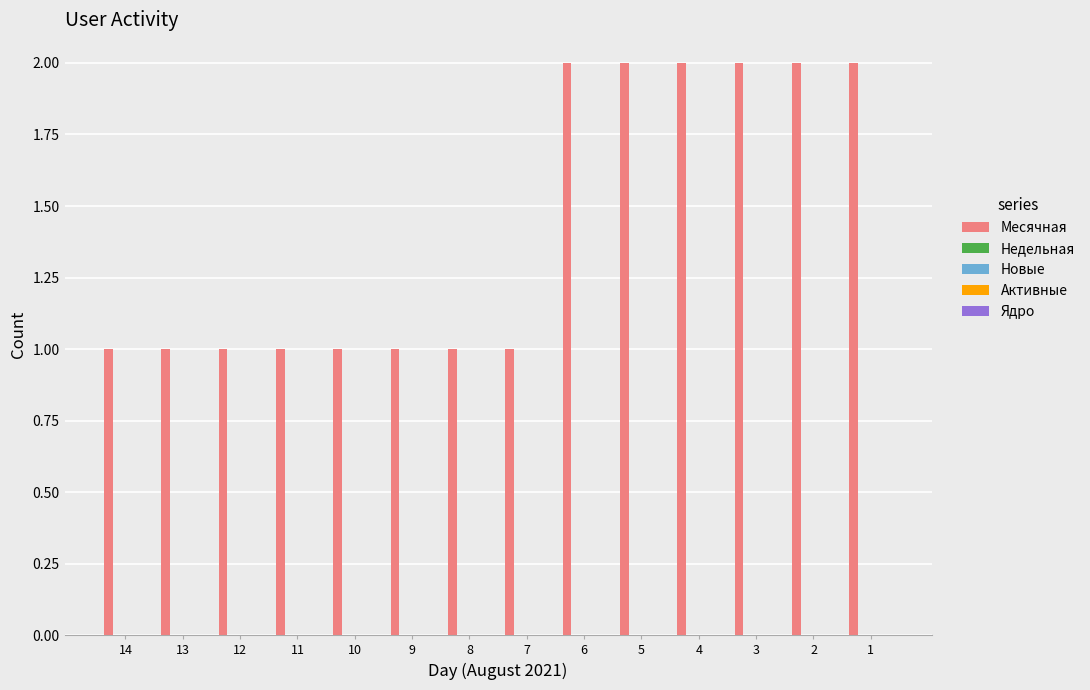

What is the sum of all values?

20